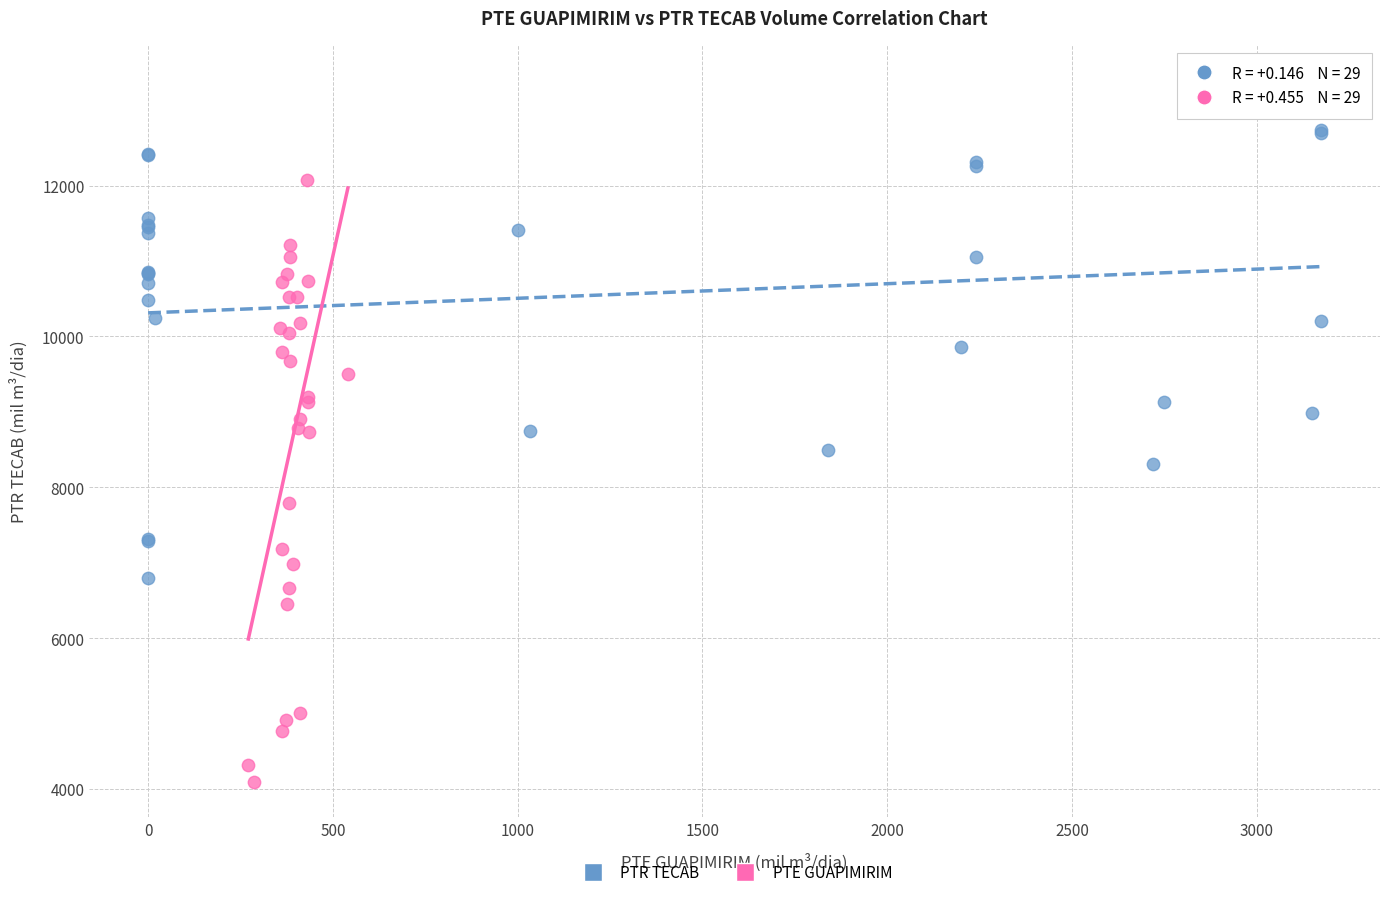

Which series contains the highest Y value?

PTR TECAB